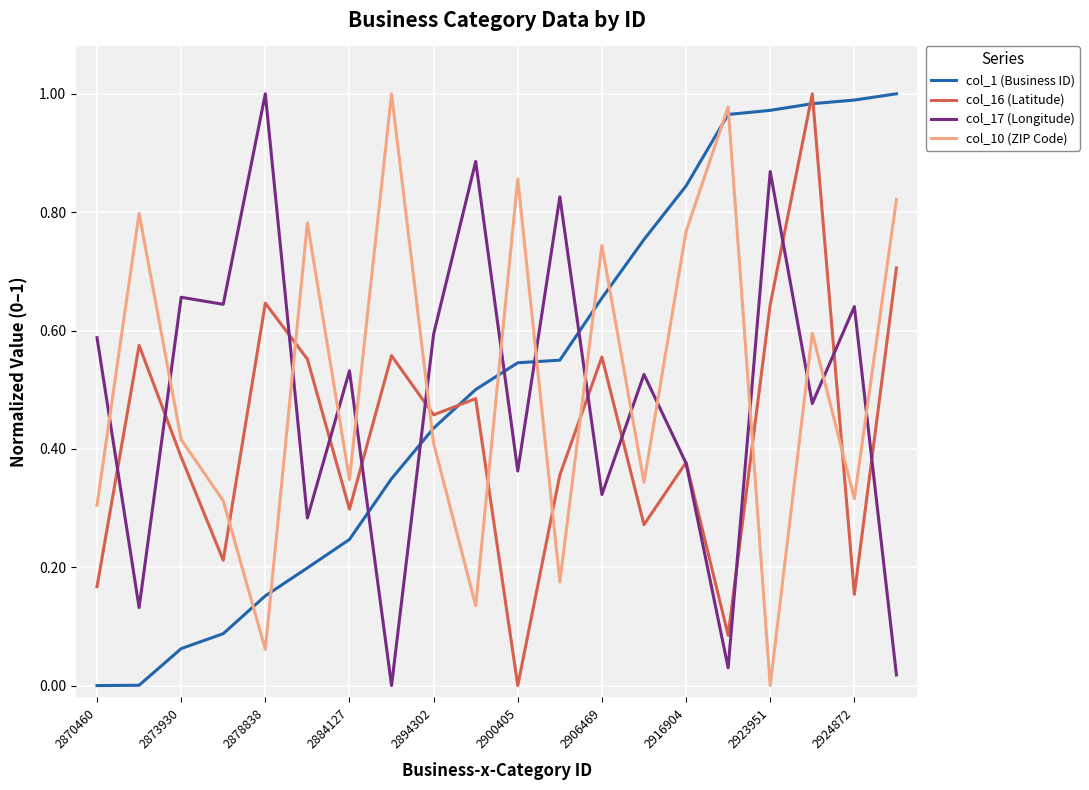

At how many categories does at least one series exceed 0?

20